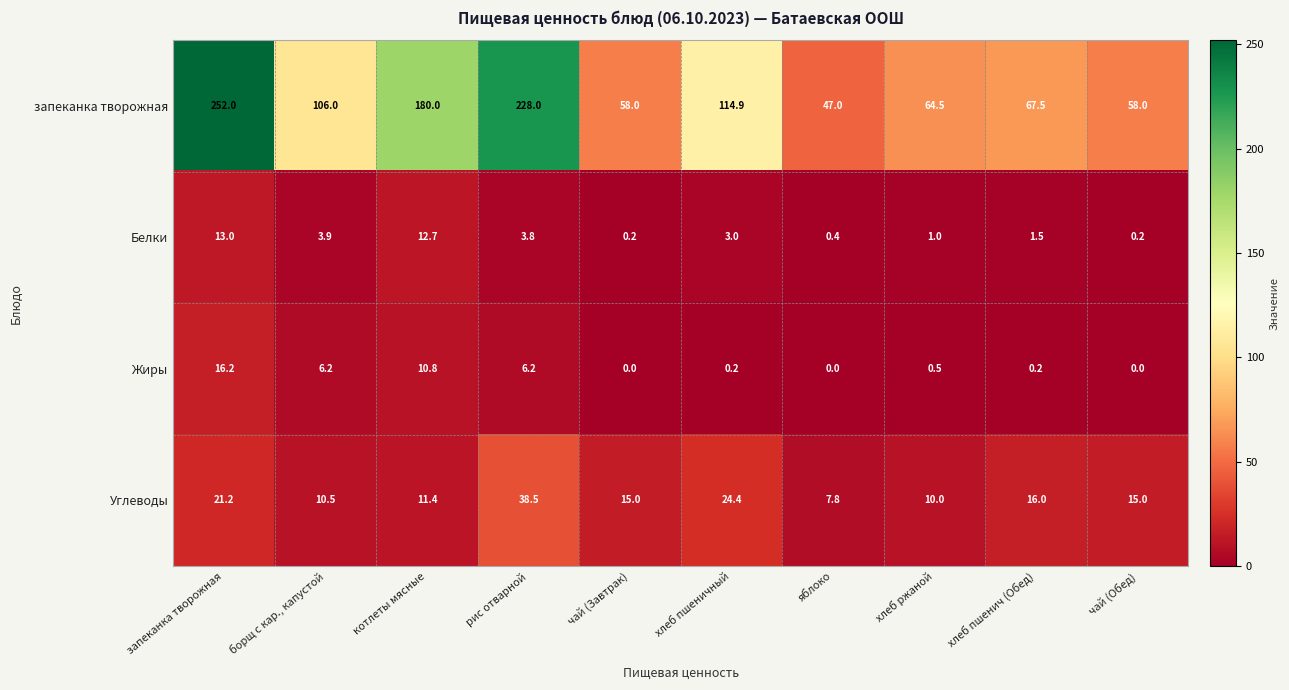

How many distinct data groups are displayed?

4